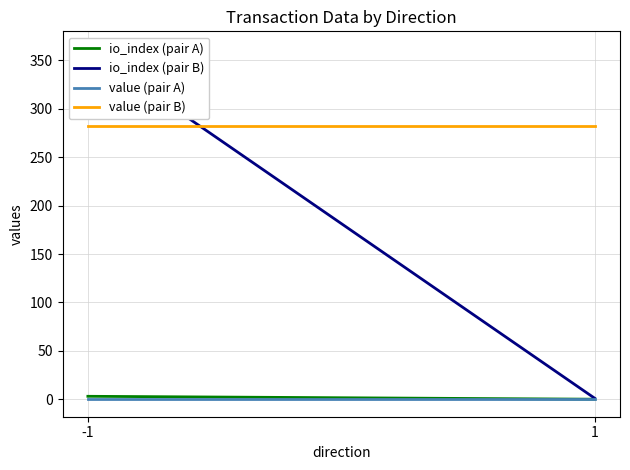

How many lines are shown in the chart?

4